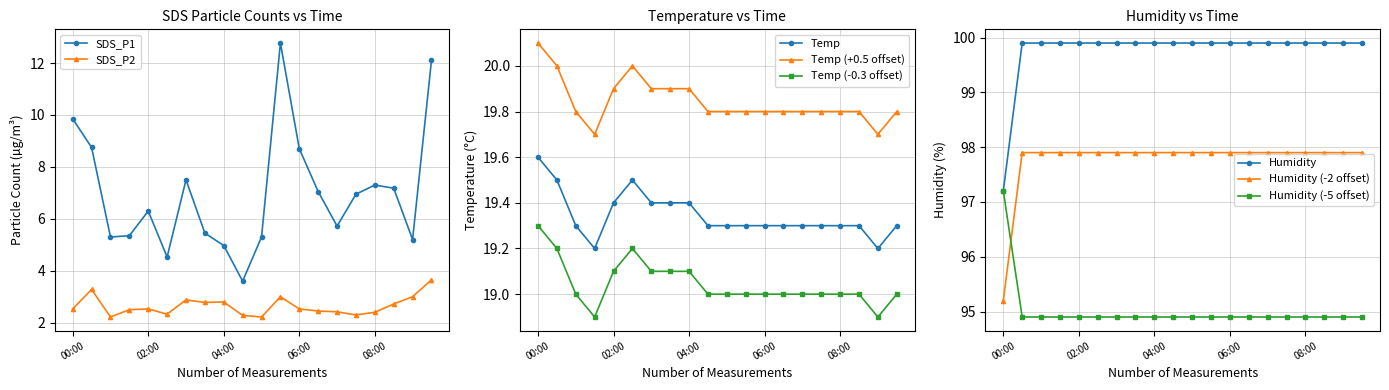

Does the chart display data point markers on the line(s)?

Yes